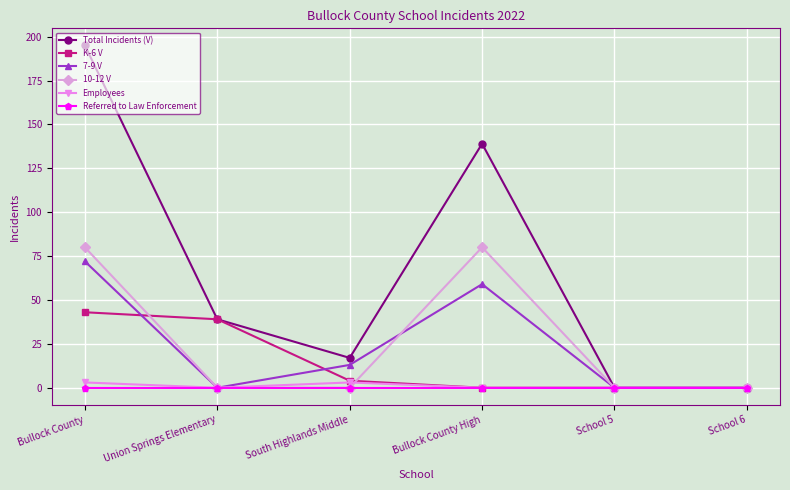

What is the average value of the Total Incidents (V) series?

65